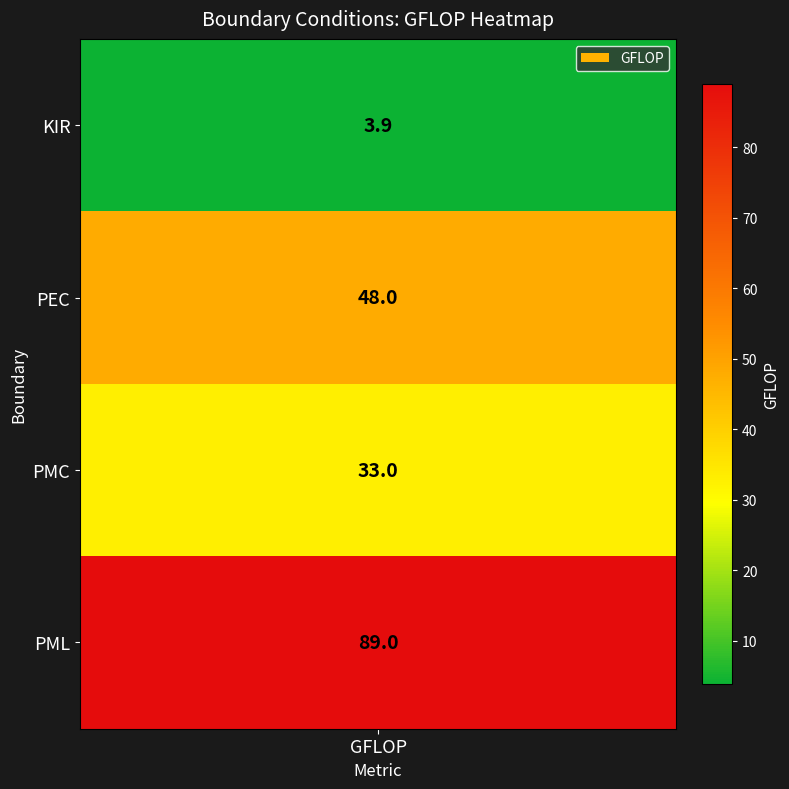

Reading right to left, list all the values displayed in this chart.

89.0	33.0	48.0	3.9